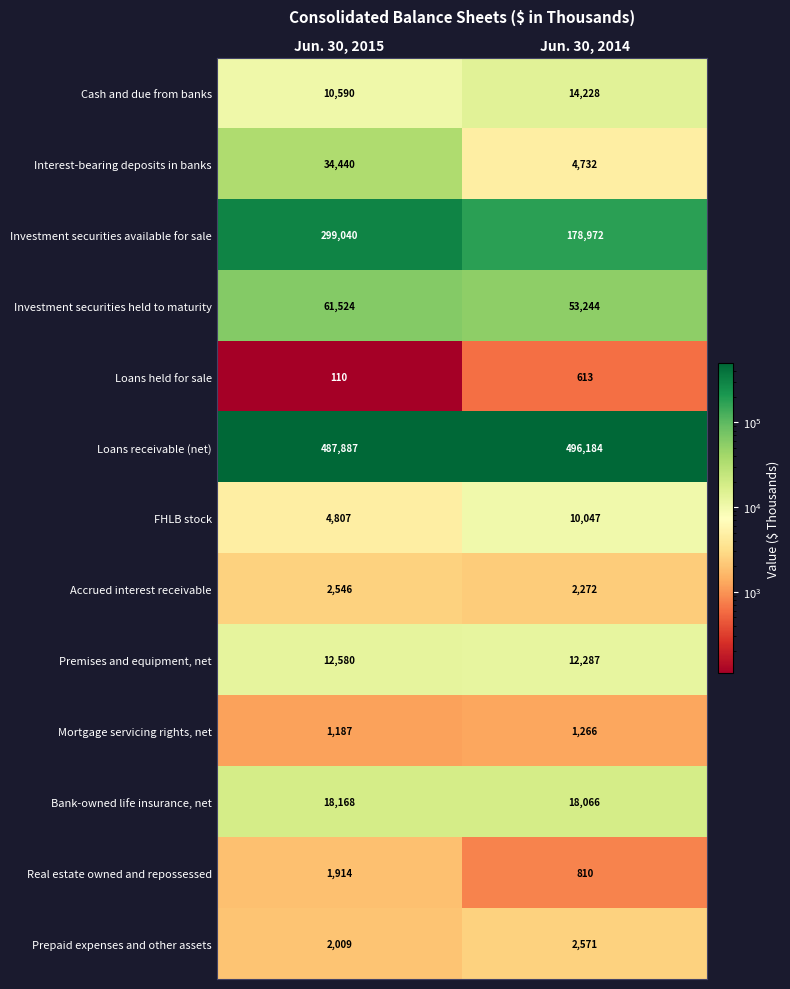

Between Jun. 30, 2015 and Jun. 30, 2014, which series saw the biggest shift?

Investment securities available for sale